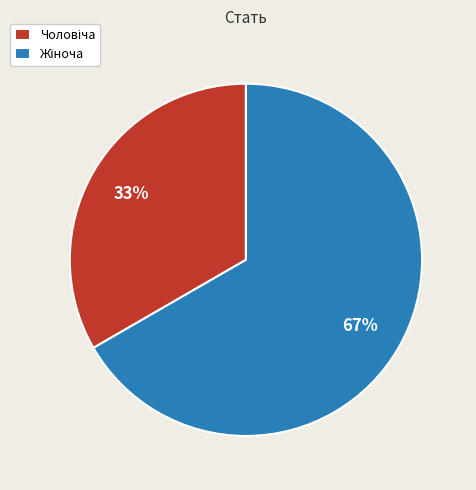

How many slices are in this pie chart?

2